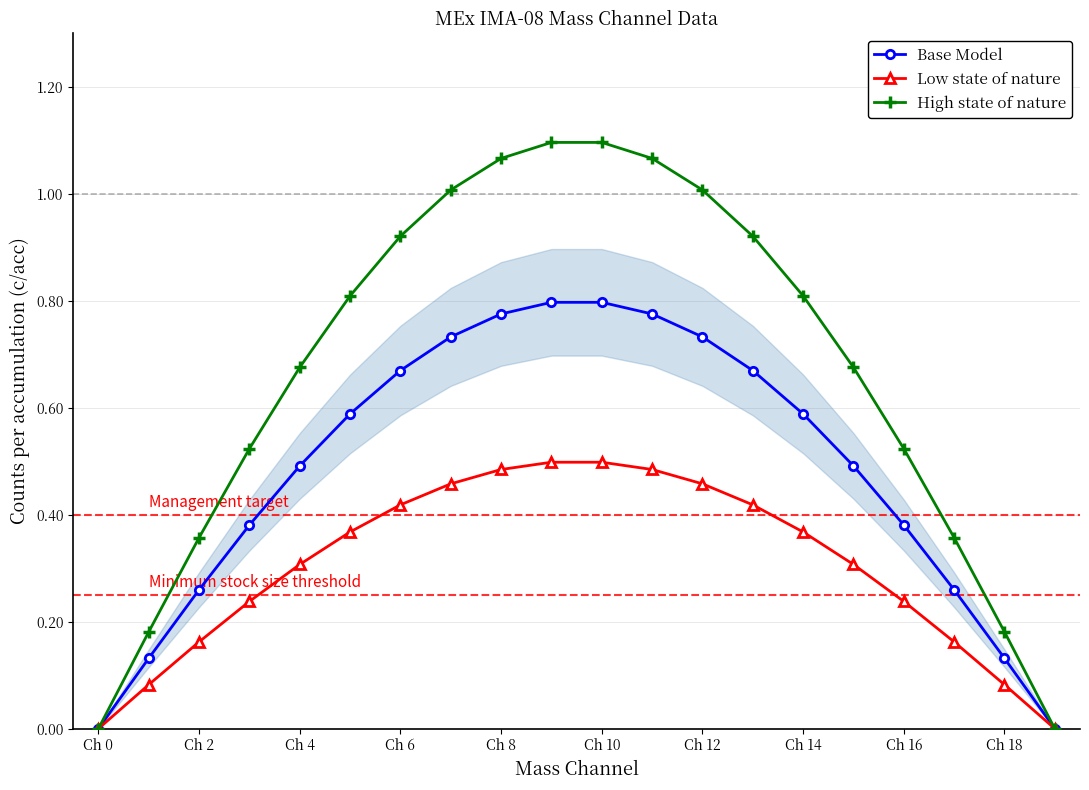

What is the difference between the maximum and second lowest values in the Base Model series?

0.8